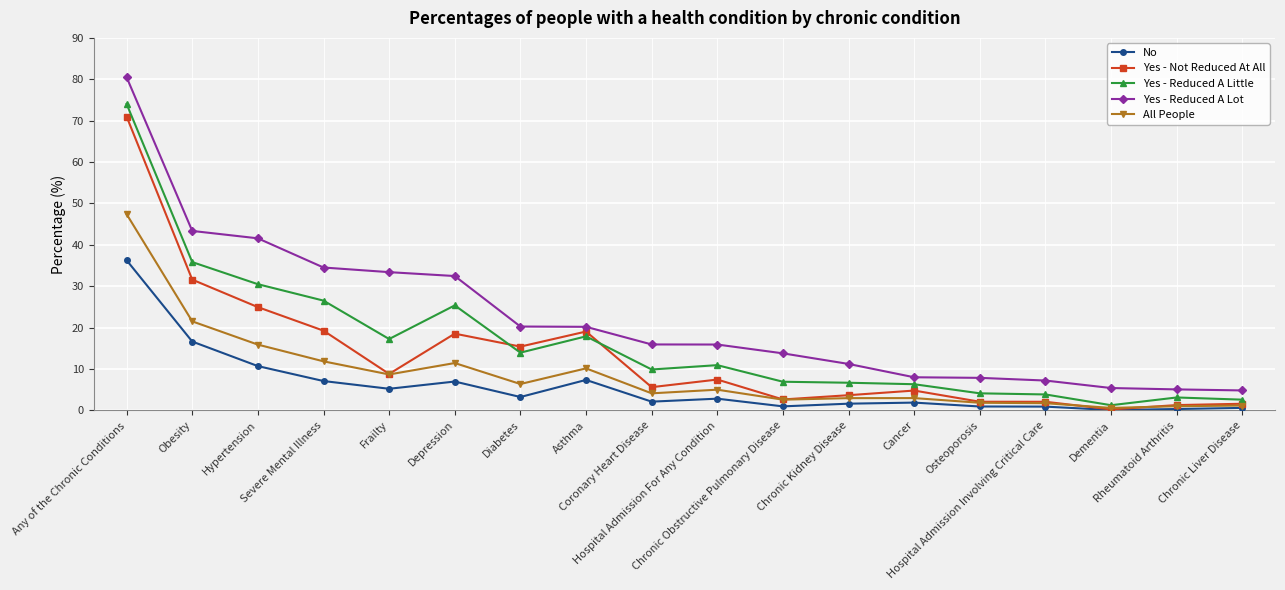

Rank the series by their average value, from lowest to highest.

No, All People, Yes - Not Reduced At All, Yes - Reduced A Little, Yes - Reduced A Lot